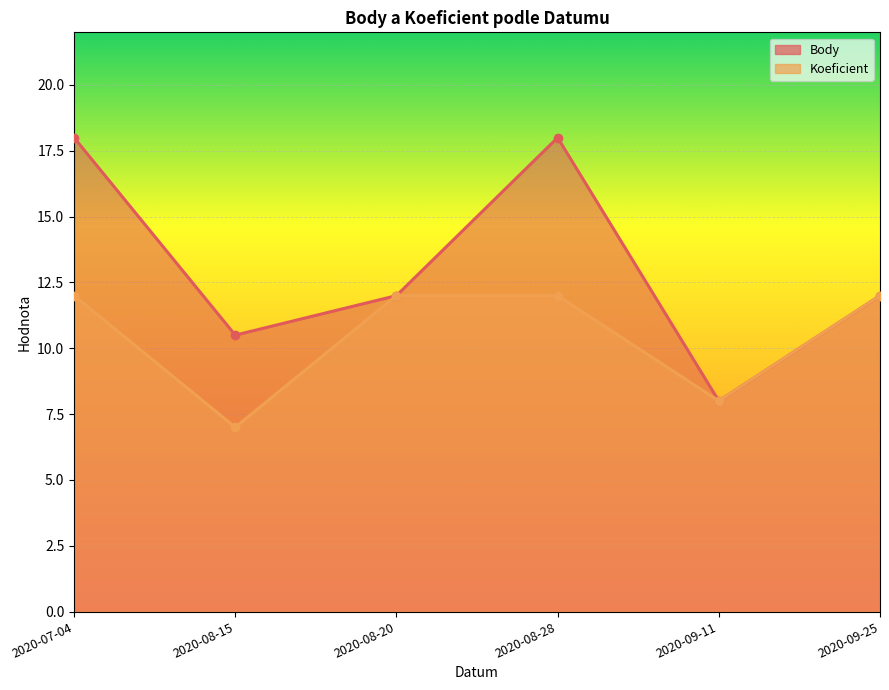

How many data points in Body are less than 12?

2